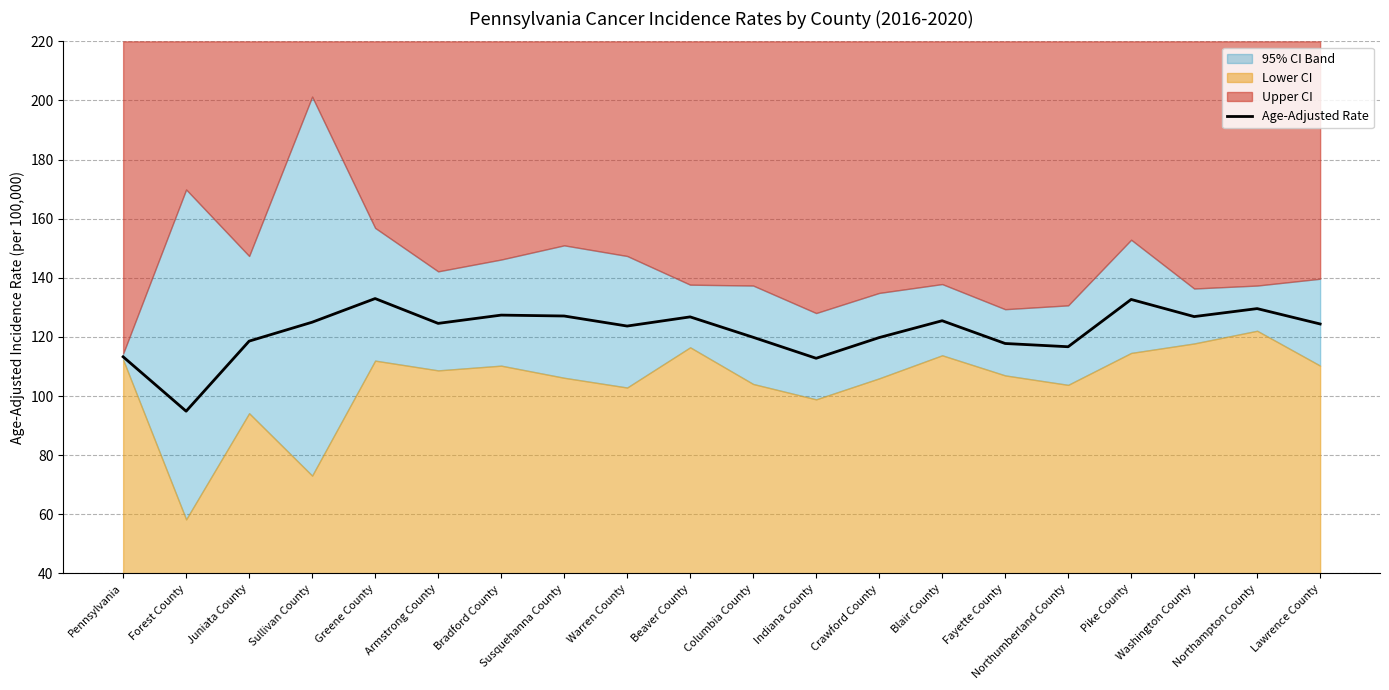

How many data points does each series have?

20